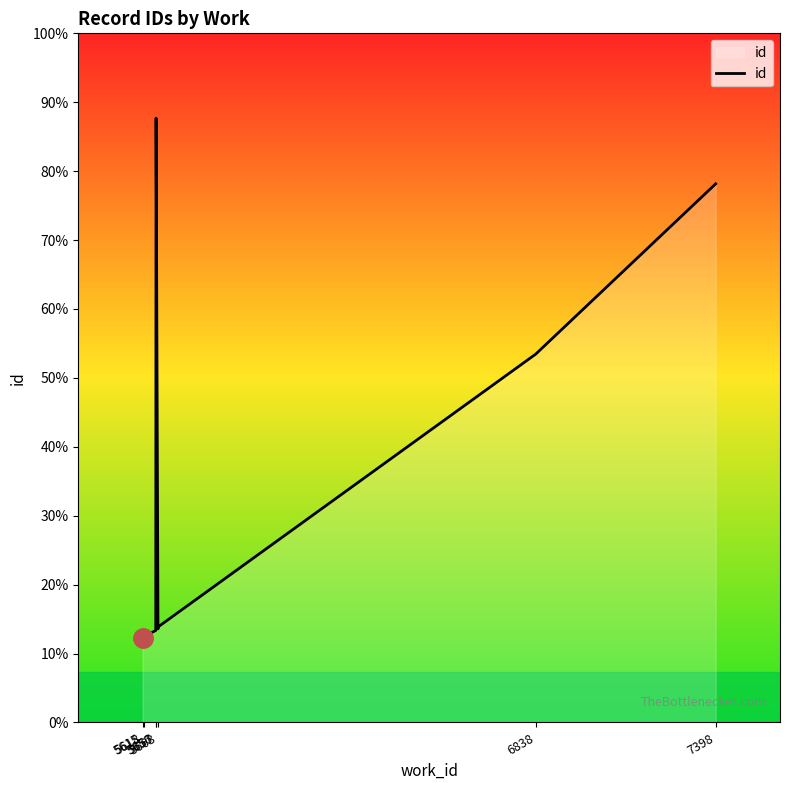

What is the sum of all values?

165386